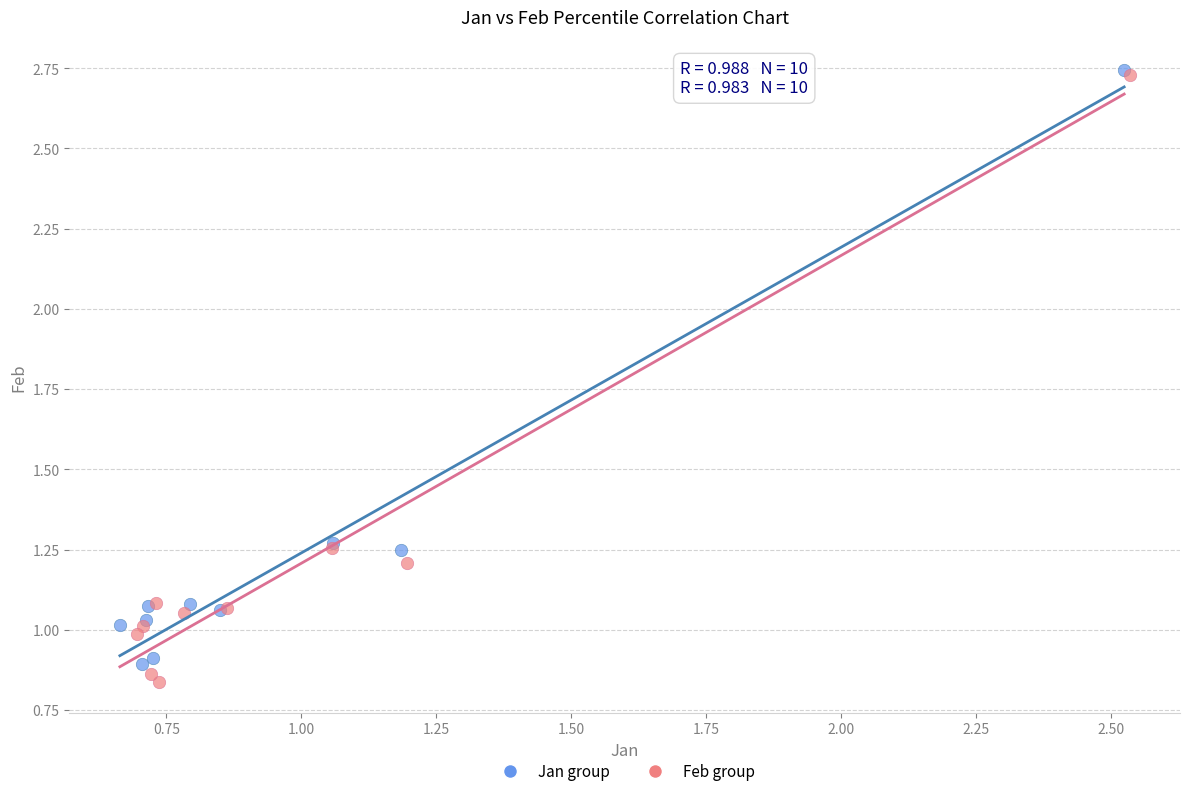

Which series has the widest spread of Y values?

Feb group